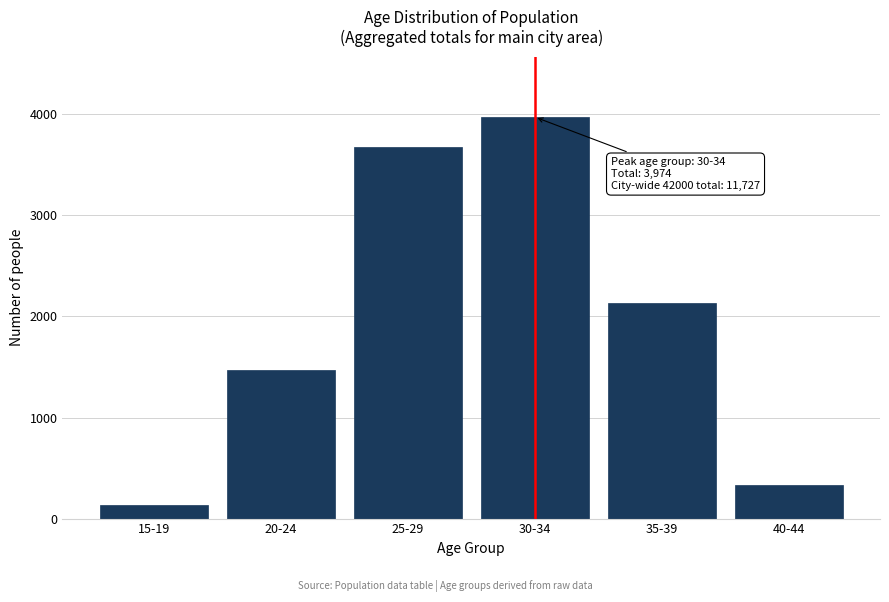

Reading right to left, transcribe all the data shown in this chart.

40-44=332	35-39=2132	30-34=3974	25-29=3680	20-24=1469	15-19=136